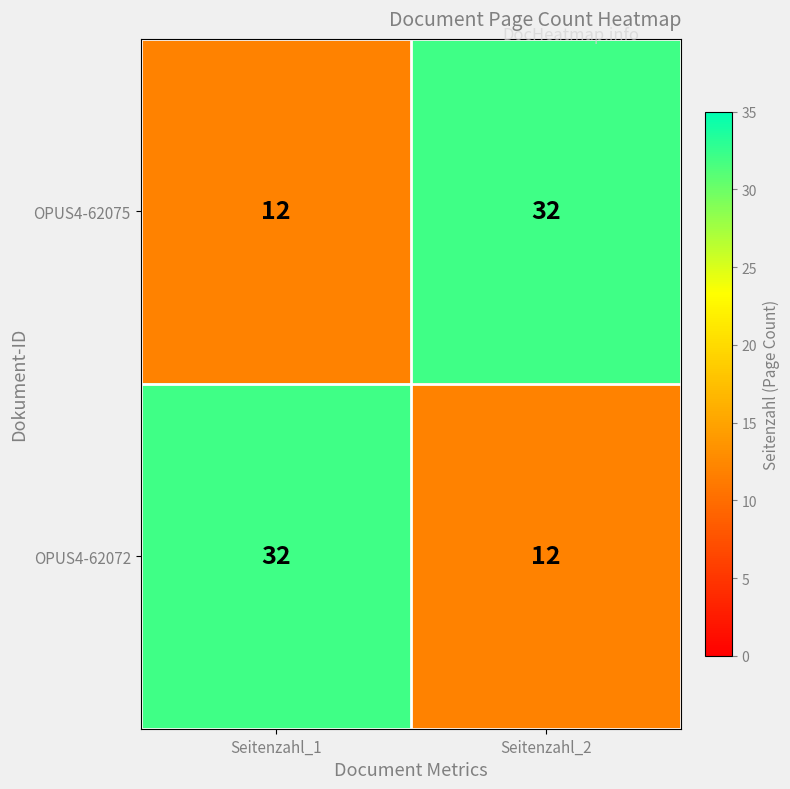

Where is OPUS4-62075 nearest to the value 22?

Seitenzahl_1